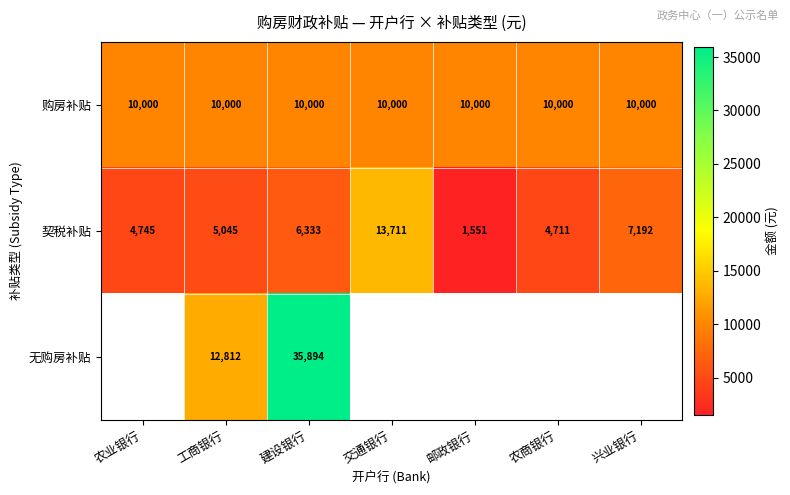

Is the value of 无购房补贴 at 建设银行 greater than the value of 契税补贴 at 农业银行?

Yes